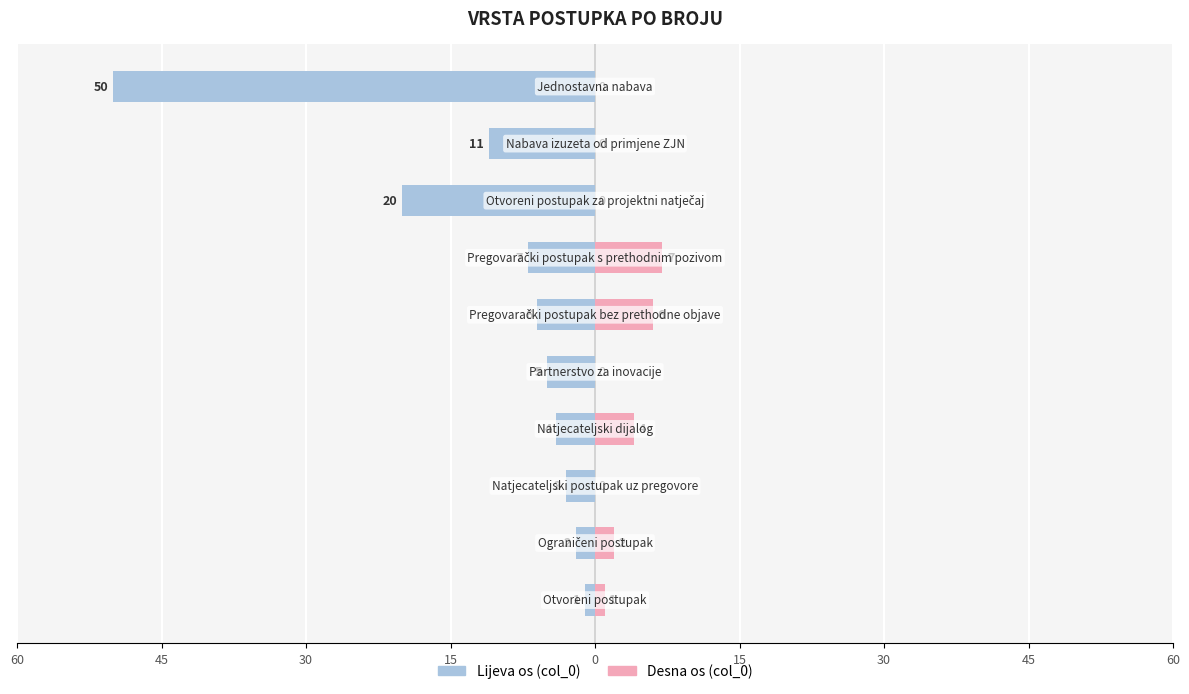

At how many categories does at least one series exceed -18?

10